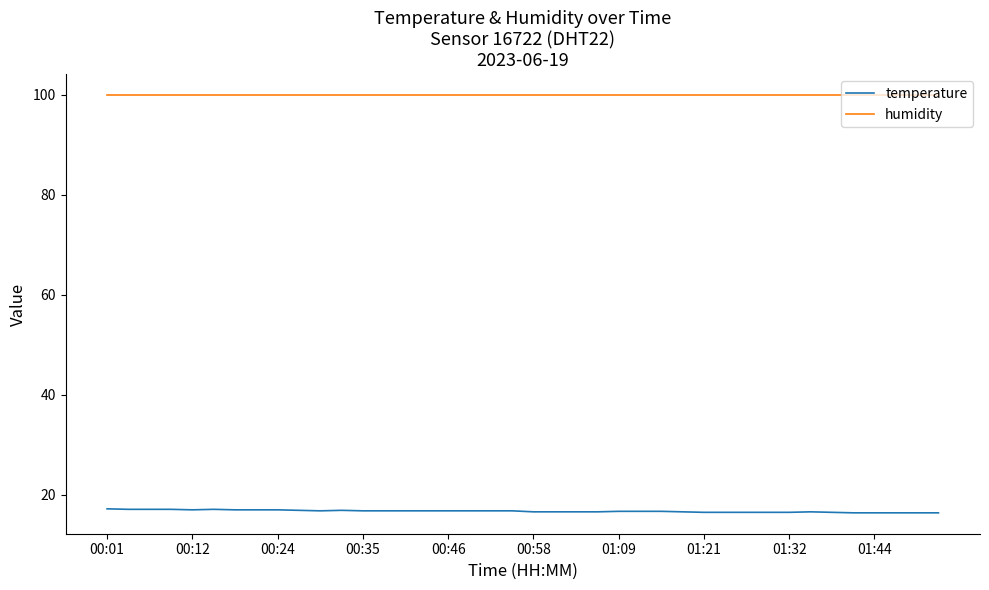

How many lines are shown in the chart?

2